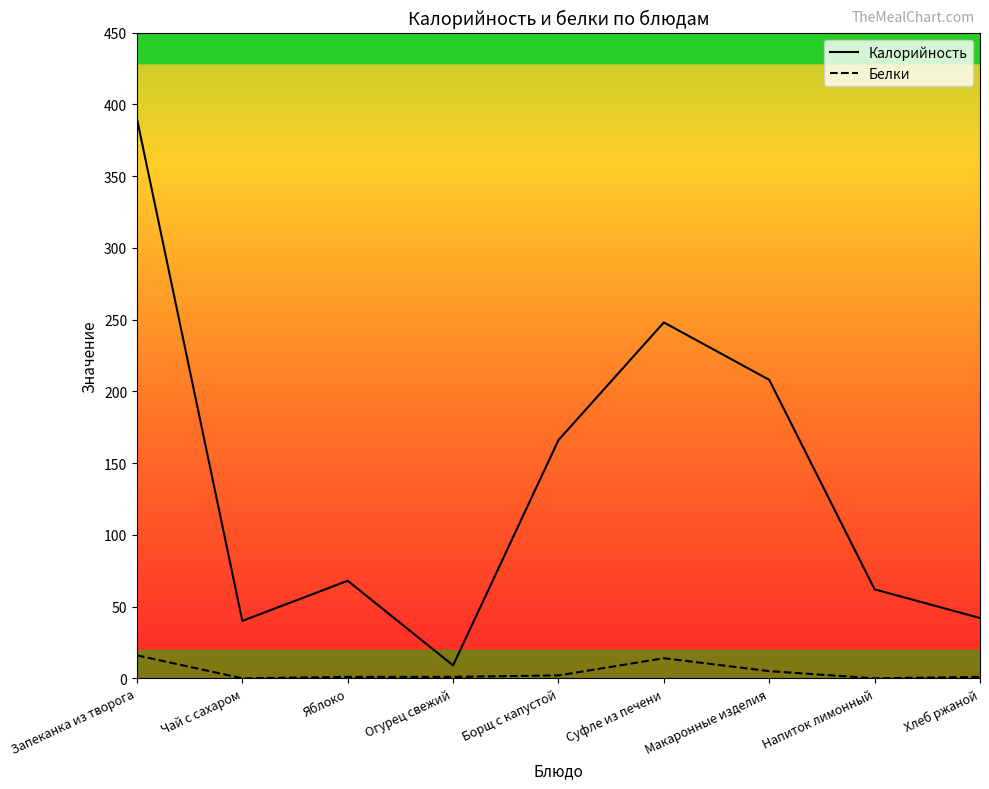

What is the approximate value of Белки at Запеканка из творога?

16